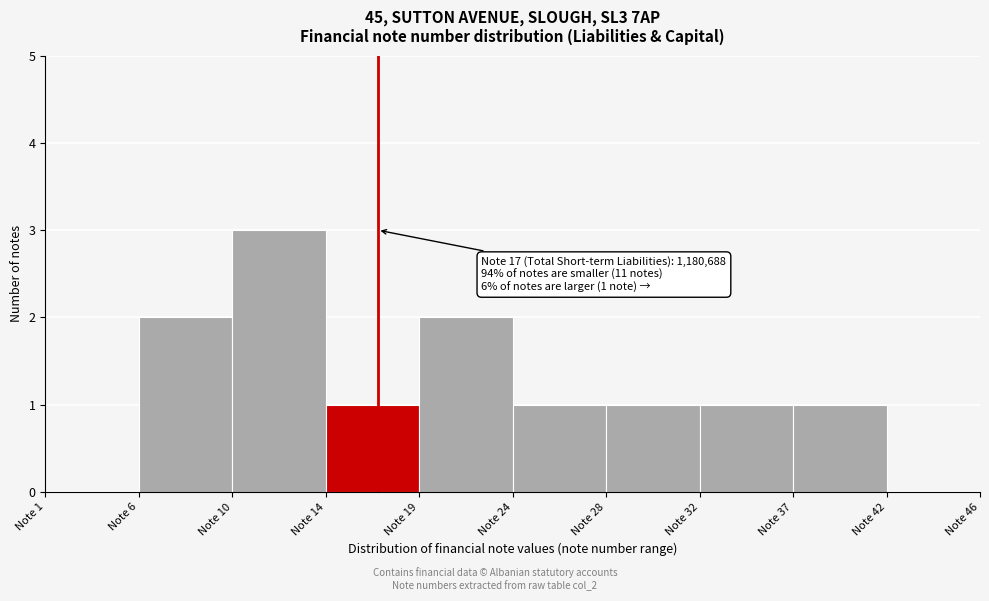

Reading left to right, extract all data points from this chart.

Note 1=0	Note 6=2	Note 10=3	Note 14=1	Note 19=2	Note 24=1	Note 28=1	Note 32=1	Note 37=1	Note 42=0